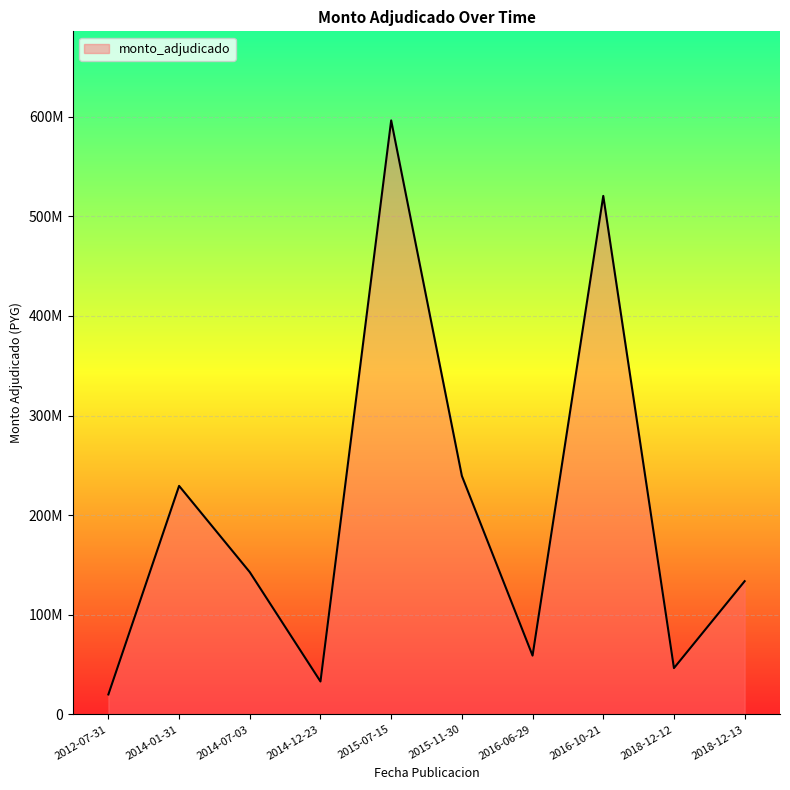

Does the chart have visible grid lines?

Yes